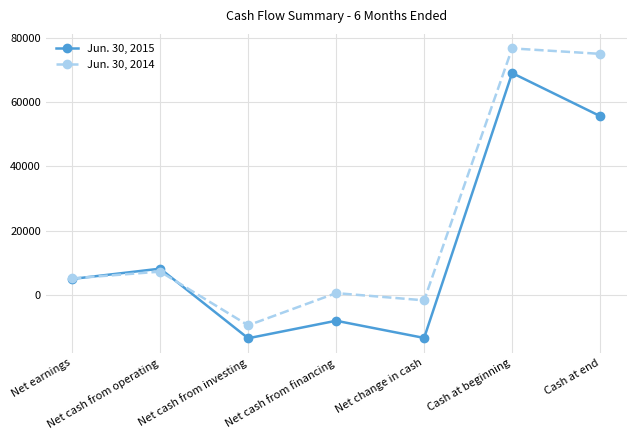

At Net cash from financing, list the series in order from smallest to largest.

Jun. 30, 2015, Jun. 30, 2014